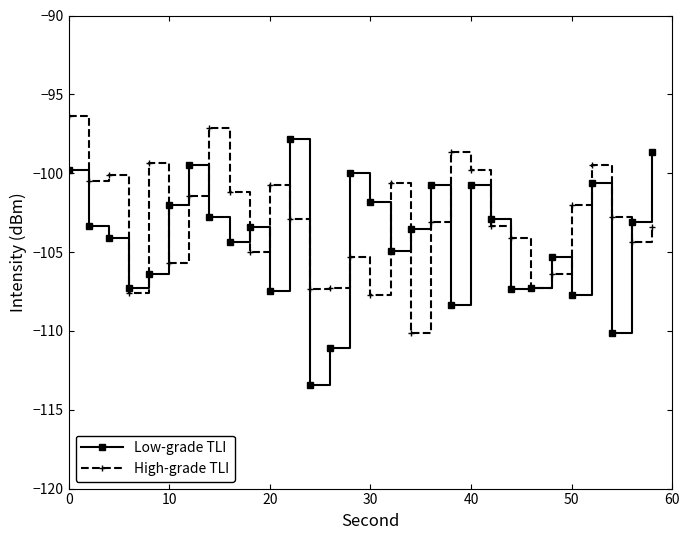

What is the maximum value for High-grade TLI?

-96.4